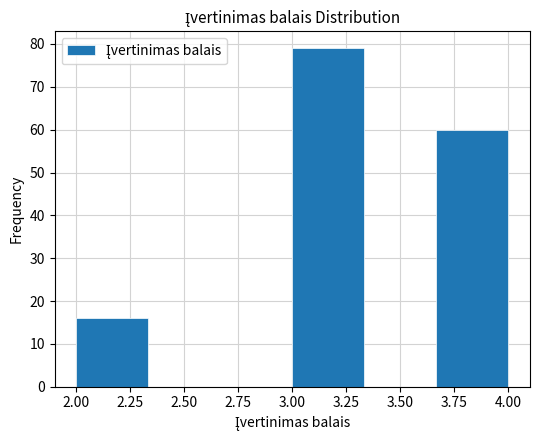

Reading left to right, transcribe this chart: for each bar, give the range it covers on the x-axis and its height. Neither the bar edges nor the heights are printed on the chart, so give them approximately, as read against the axes.

2.00 to 2.35: 16
2.35 to 2.65: 0
2.65 to 3.00: 0
3.00 to 3.35: 79
3.35 to 3.65: 0
3.65 to 4.00: 60